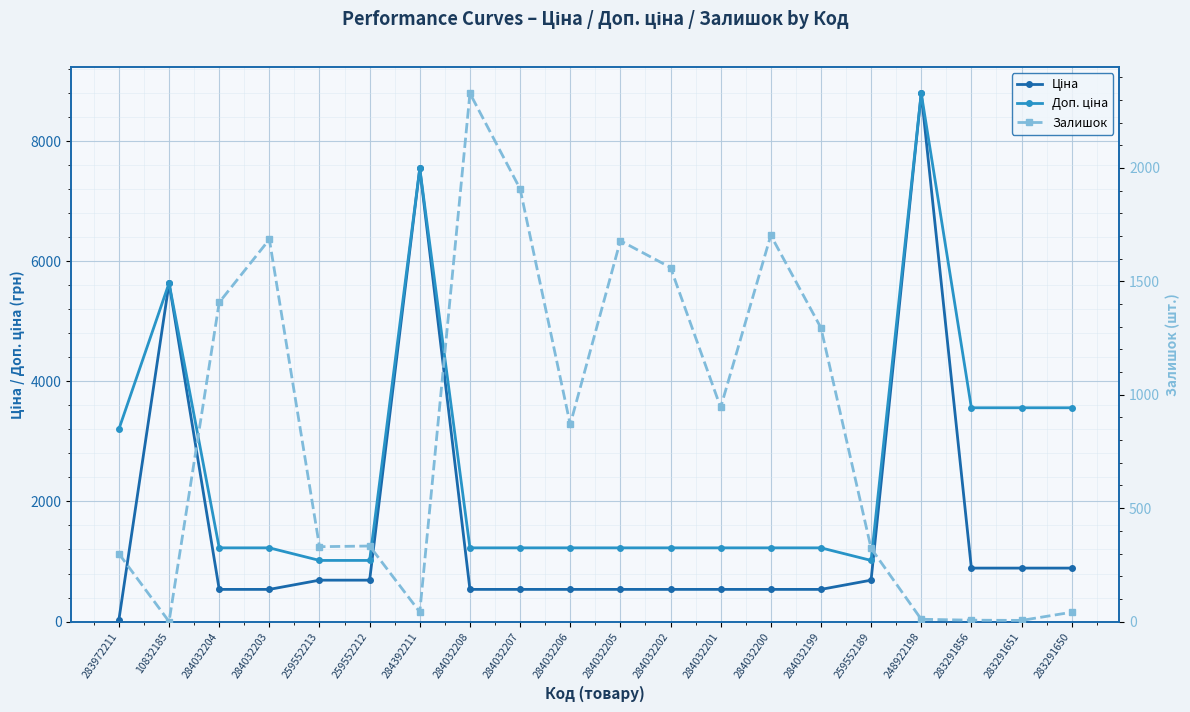

At which category does the chart reach its minimum across all series?

10832185